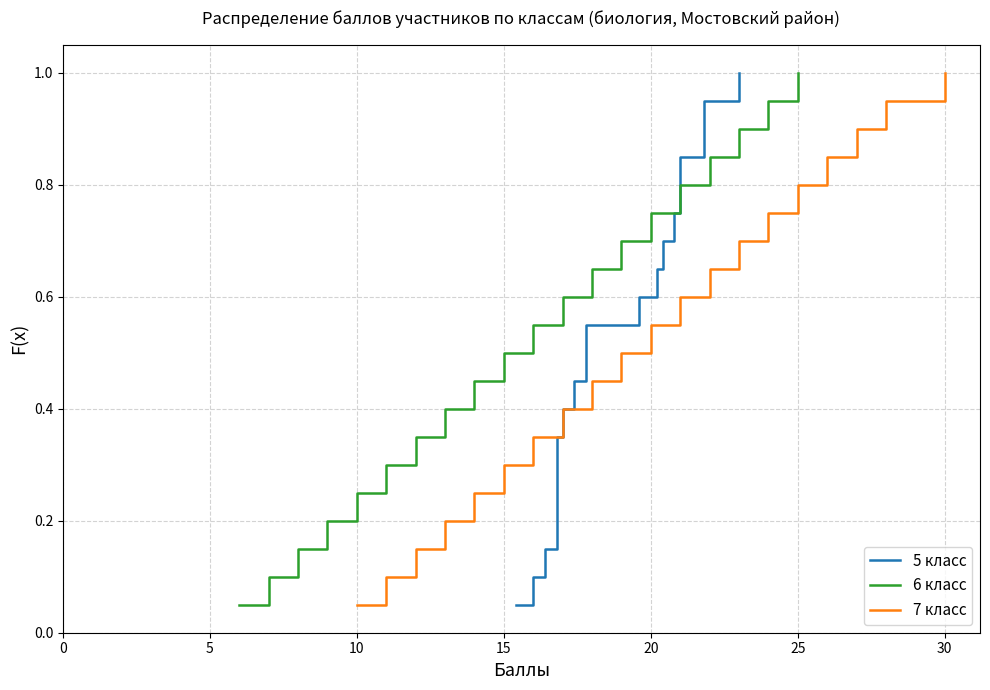

True or false: 6 класс has a value of 0.8 at 15.

False